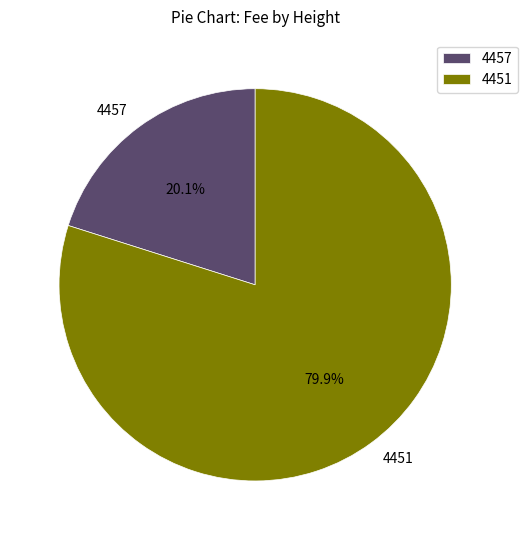

Which category has the smallest portion of the pie?

4457